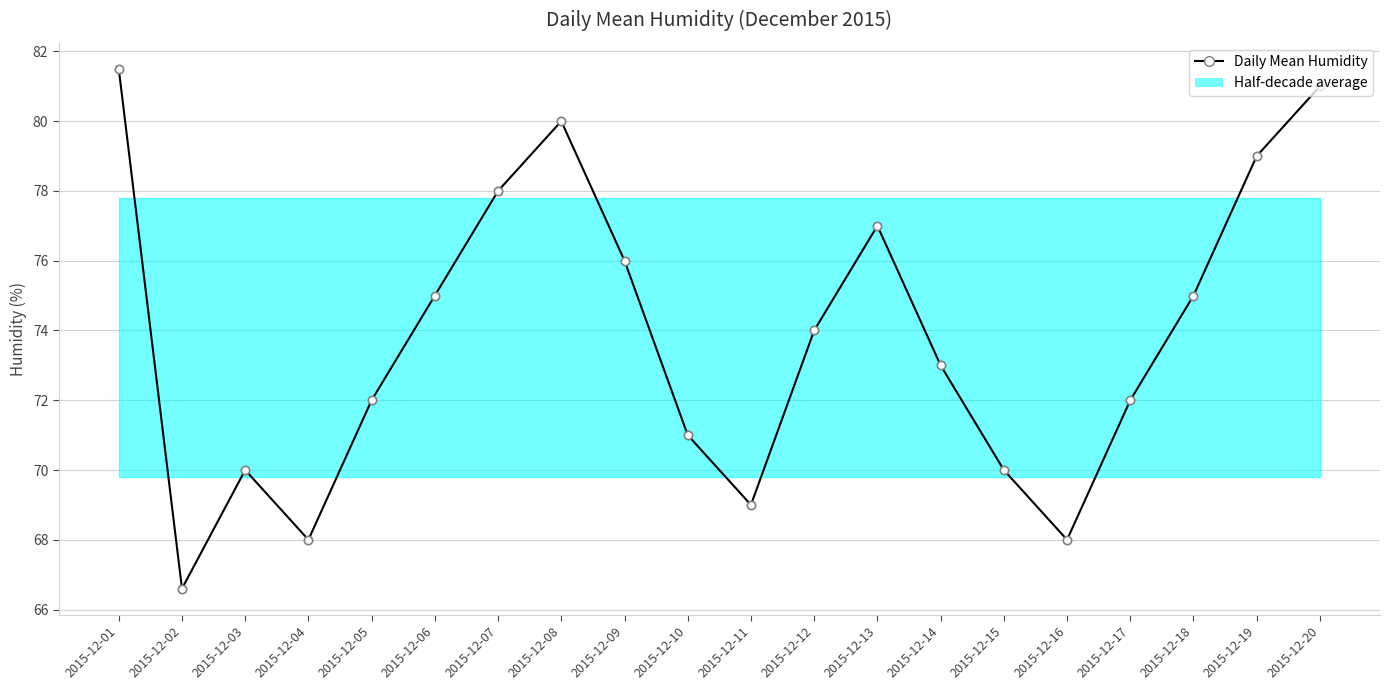

List the labels in order of value, smallest first.

2015-12-02, 2015-12-04, 2015-12-16, 2015-12-11, 2015-12-03, 2015-12-15, 2015-12-10, 2015-12-05, 2015-12-17, 2015-12-14, 2015-12-12, 2015-12-06, 2015-12-18, 2015-12-09, 2015-12-13, 2015-12-07, 2015-12-19, 2015-12-08, 2015-12-20, 2015-12-01